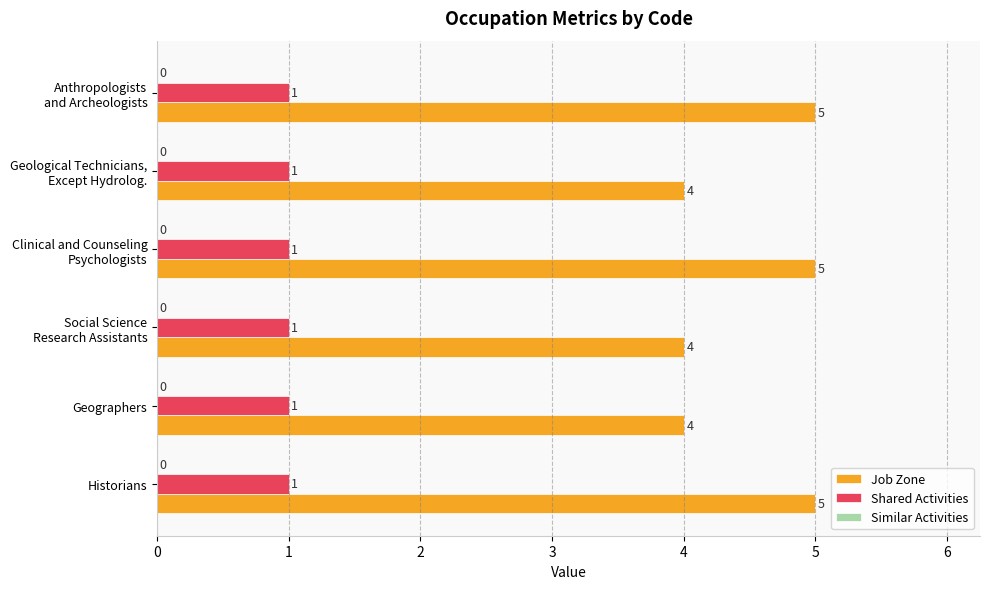

What value does the Job Zone series have at Historians?

5